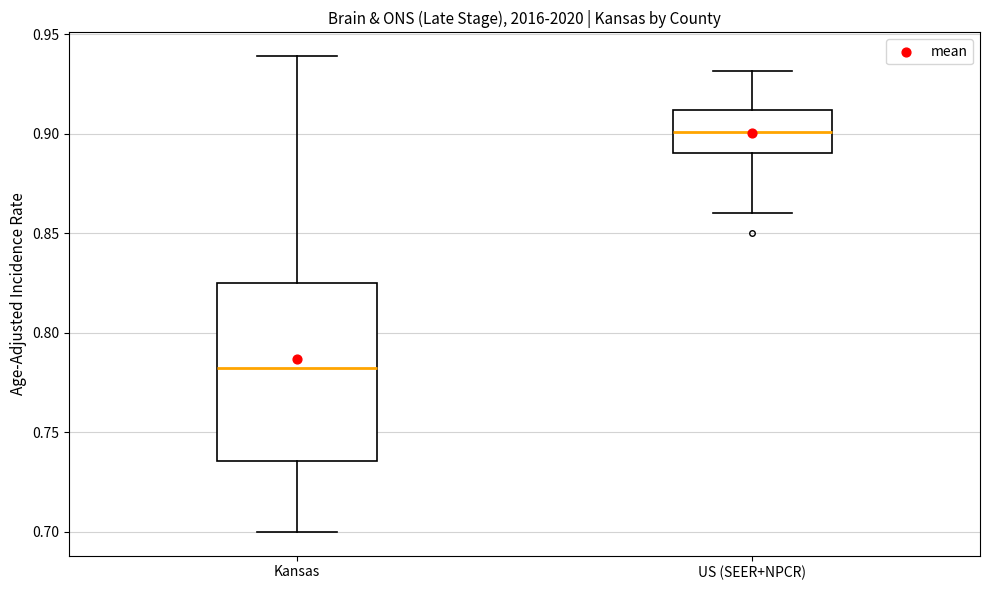

Which box's median line is the lowest?

Kansas